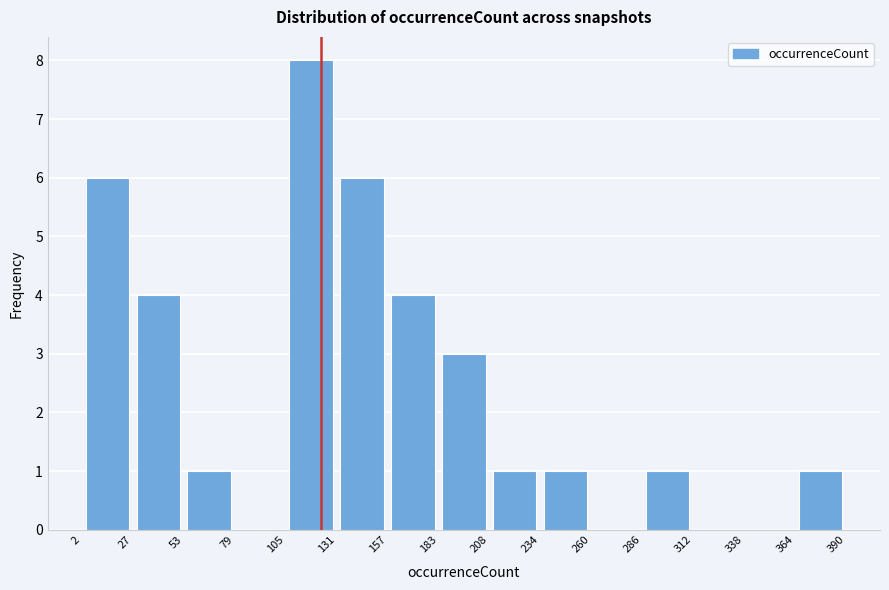

Reading left to right, transcribe this chart: for each bar, give the range it covers on the x-axis and its height. The values are not printed on the chart, so give them approximately, as read against the axis.

2 to 27: 6
27 to 53: 4
53 to 79: 1
79 to 105: 0
105 to 131: 8
131 to 157: 6
157 to 183: 4
183 to 208: 3
208 to 234: 1
234 to 260: 1
260 to 286: 0
286 to 312: 1
312 to 338: 0
338 to 364: 0
364 to 390: 1